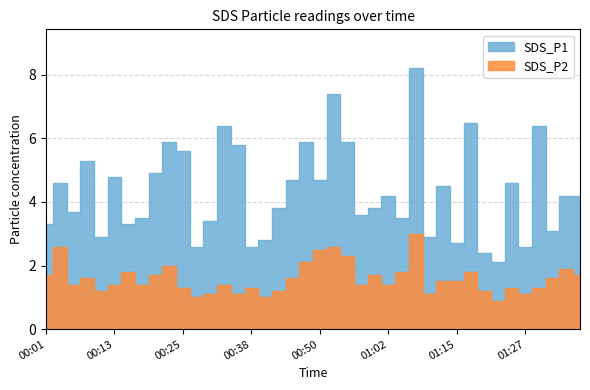

At how many categories does at least one series exceed 2?

40